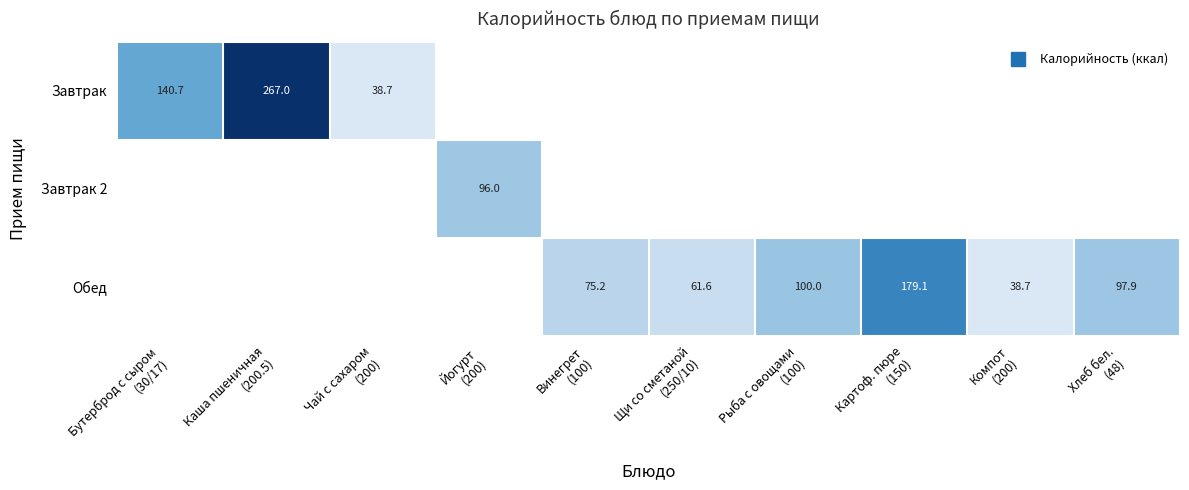

List the series in order of their overall mean, lowest first.

Завтрак 2, Завтрак, Обед